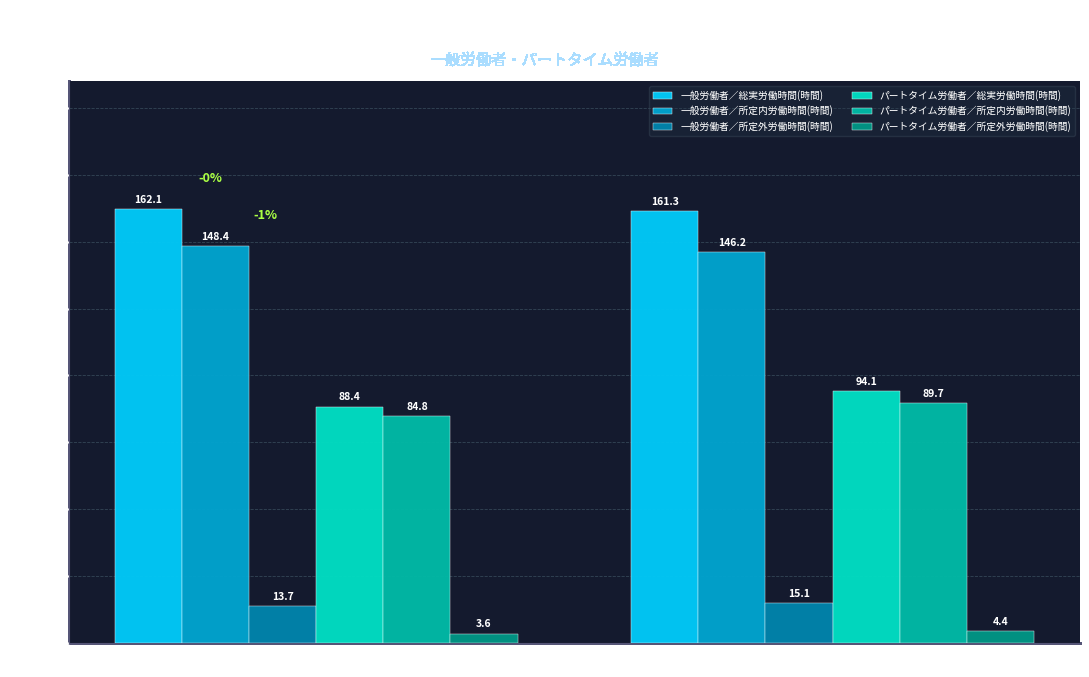

What is the value of the 一般労働者／所定内労働時間(時間) bar at the 1st from the left?

148.4